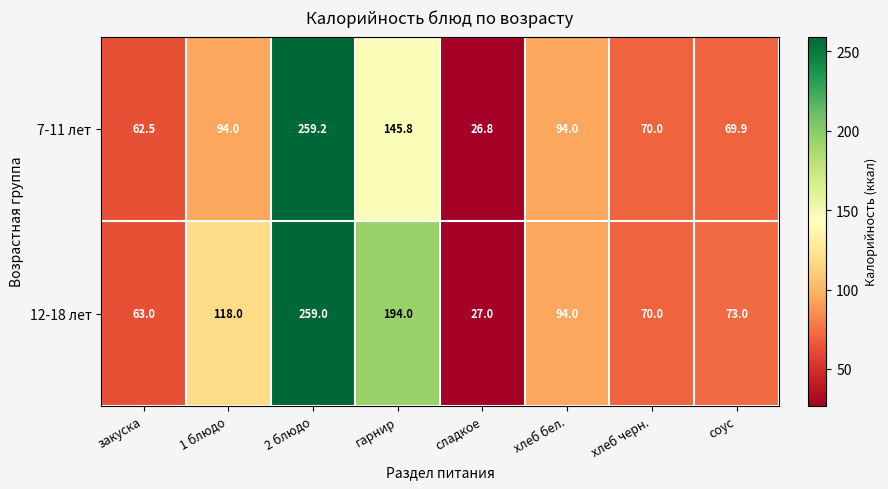

What is the difference between the maximum and minimum values in the 7-11 лет series?

232.4